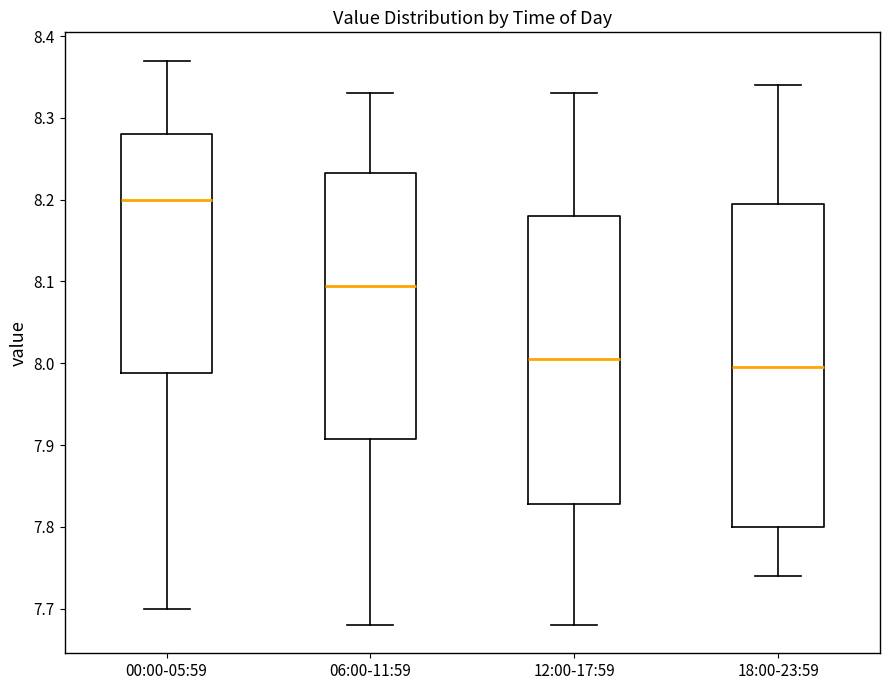

Which box has the highest median line?

00:00-05:59